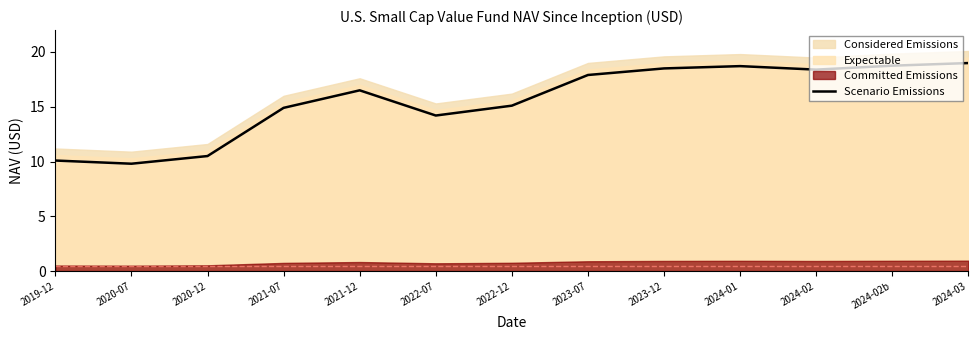

List the labels in order of value, largest first.

2024-03, 2024-02b, 2024-01, 2023-12, 2024-02, 2023-07, 2021-12, 2022-12, 2021-07, 2022-07, 2020-12, 2019-12, 2020-07